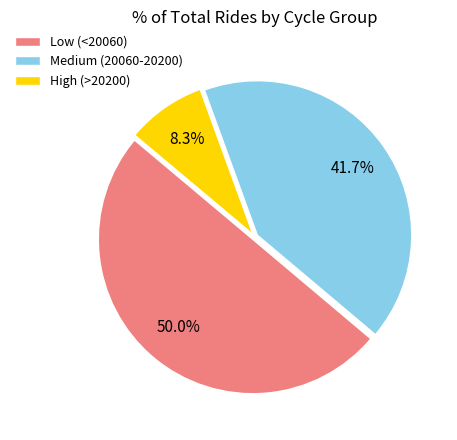

Which category has the biggest portion of the pie?

Low (<20060)